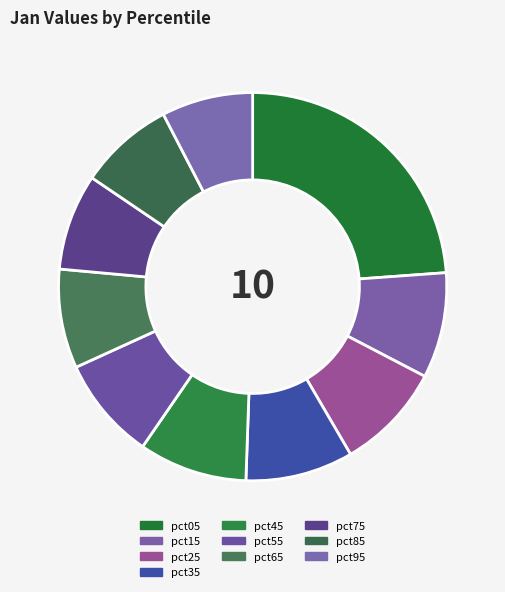

The pct55 slice represents 9% of the pie. True or false?

True